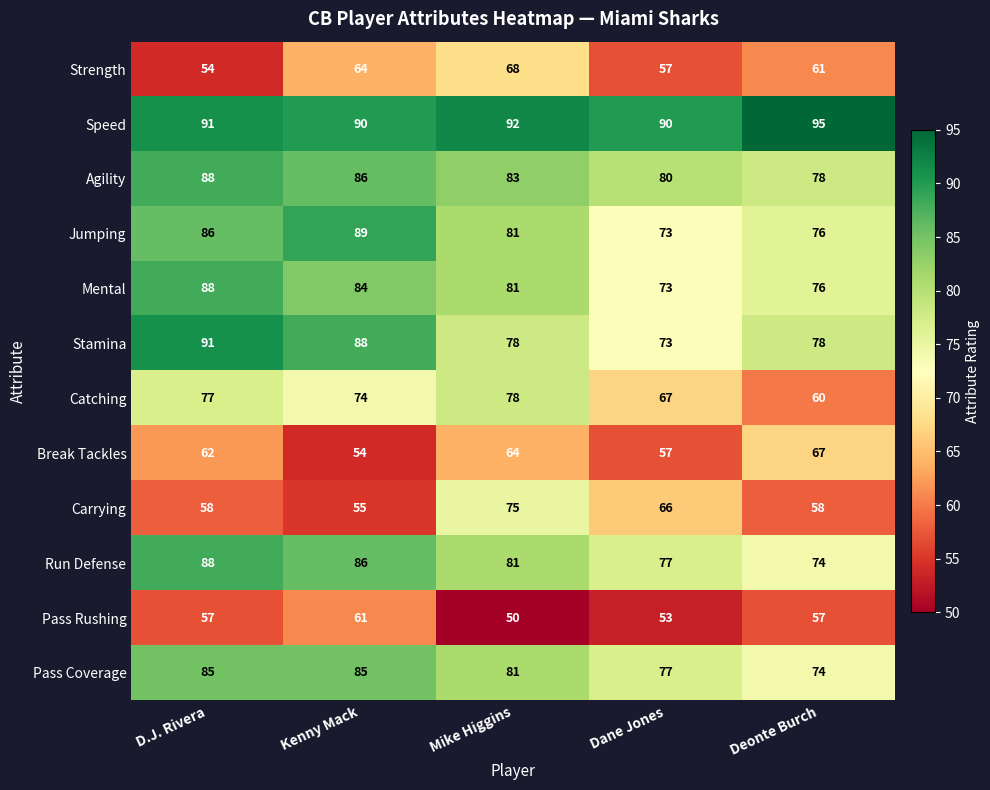

Is it true that Jumping equals 81 at Mike Higgins?

True